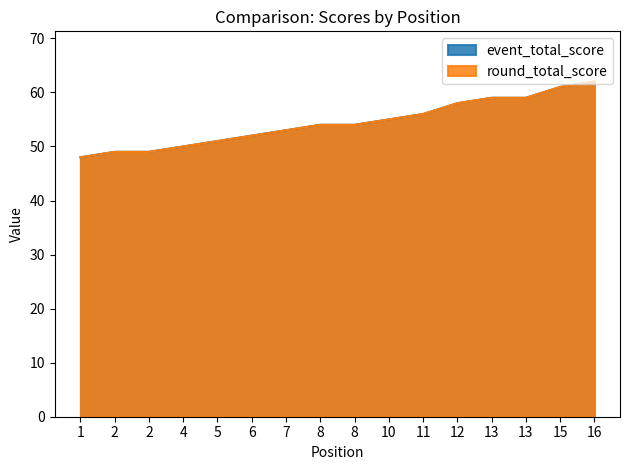

True or false: event_total_score and round_total_score cross at least once.

False